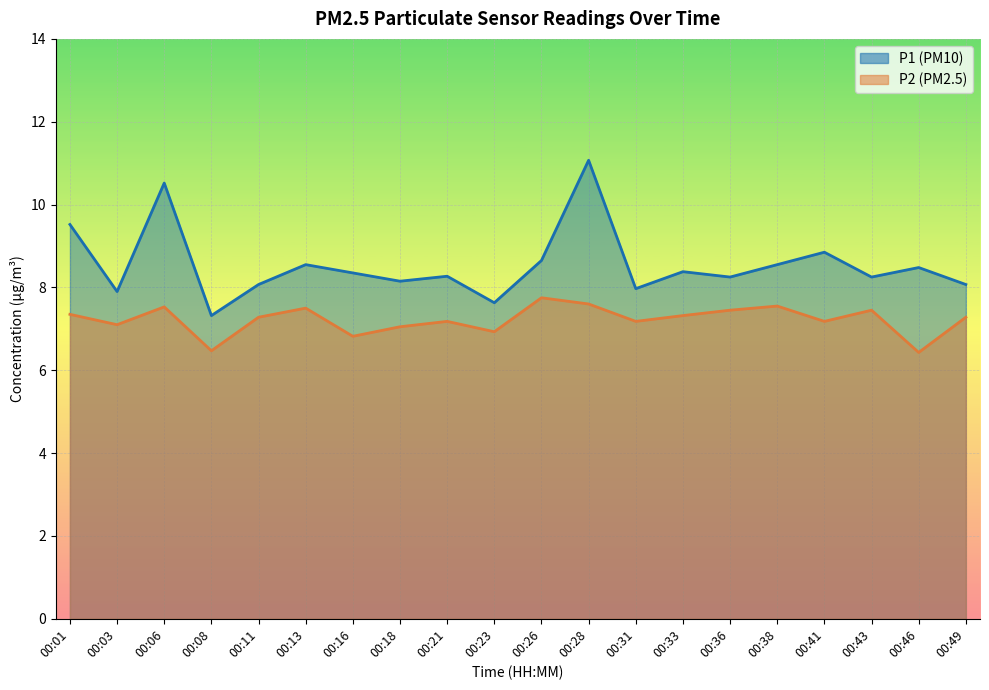

How many interior local peaks does the P1 series have?

7